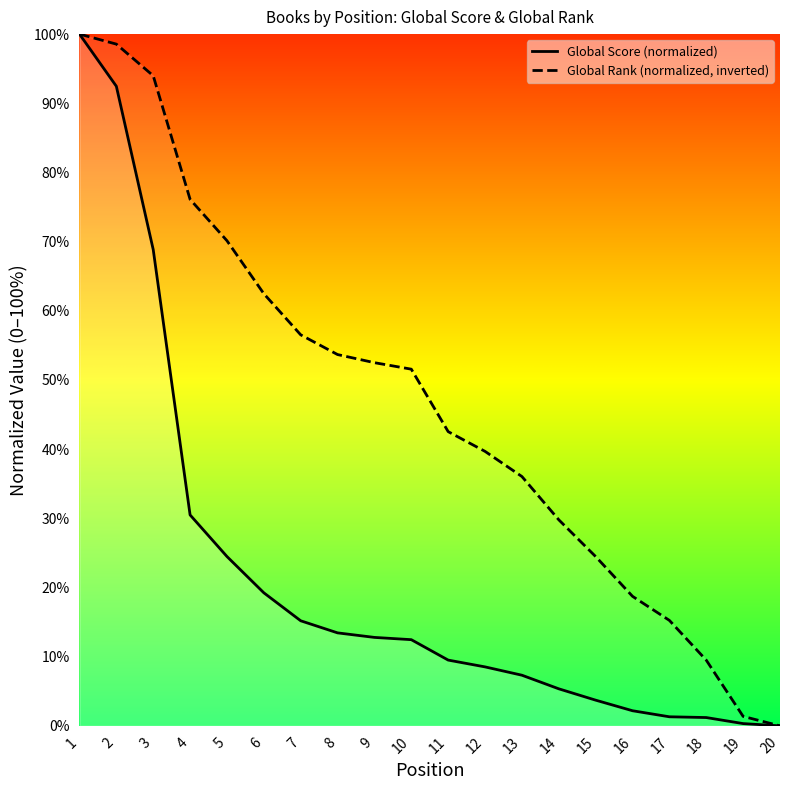

Does the chart display data point markers on the line(s)?

No